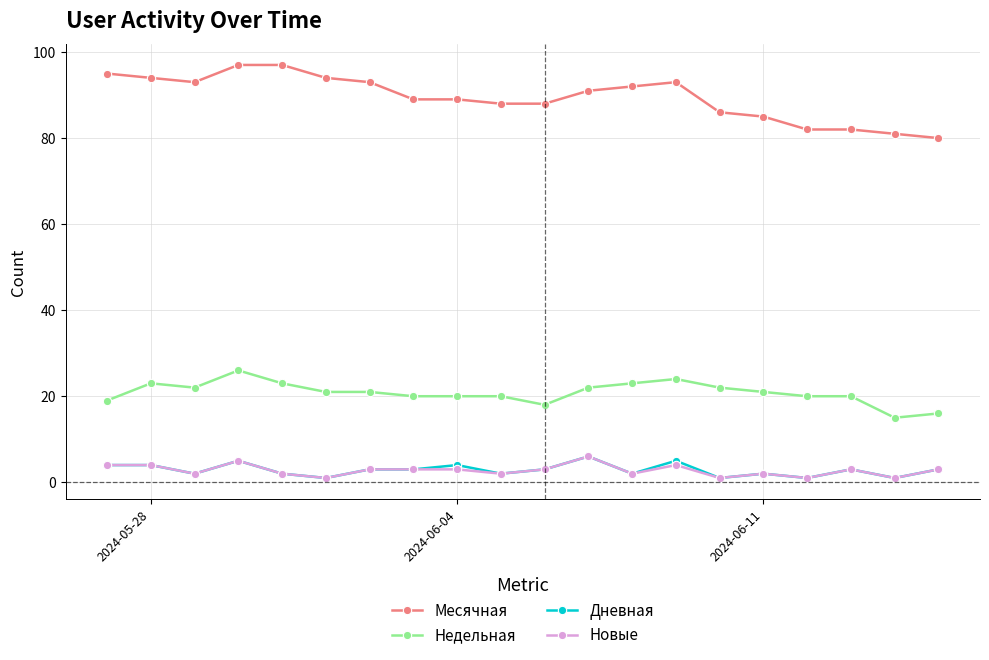

Which series has the largest range (max minus min)?

Месячная